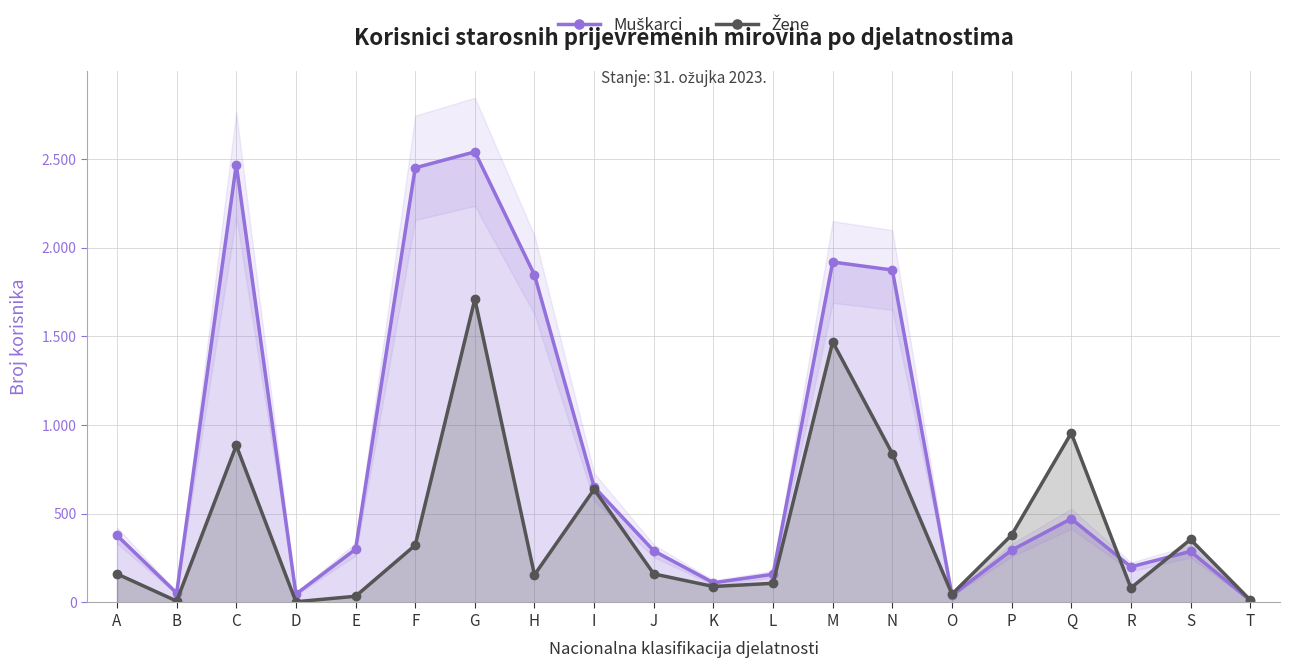

Does the chart display data point markers on the line(s)?

Yes